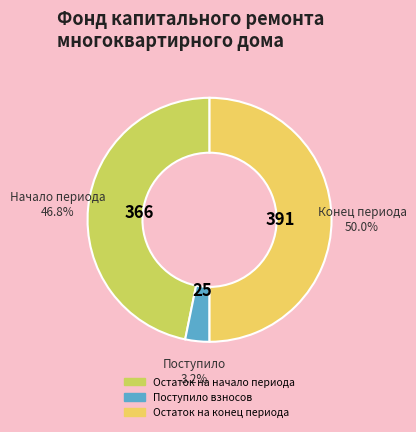

How many segments does this pie chart have?

3